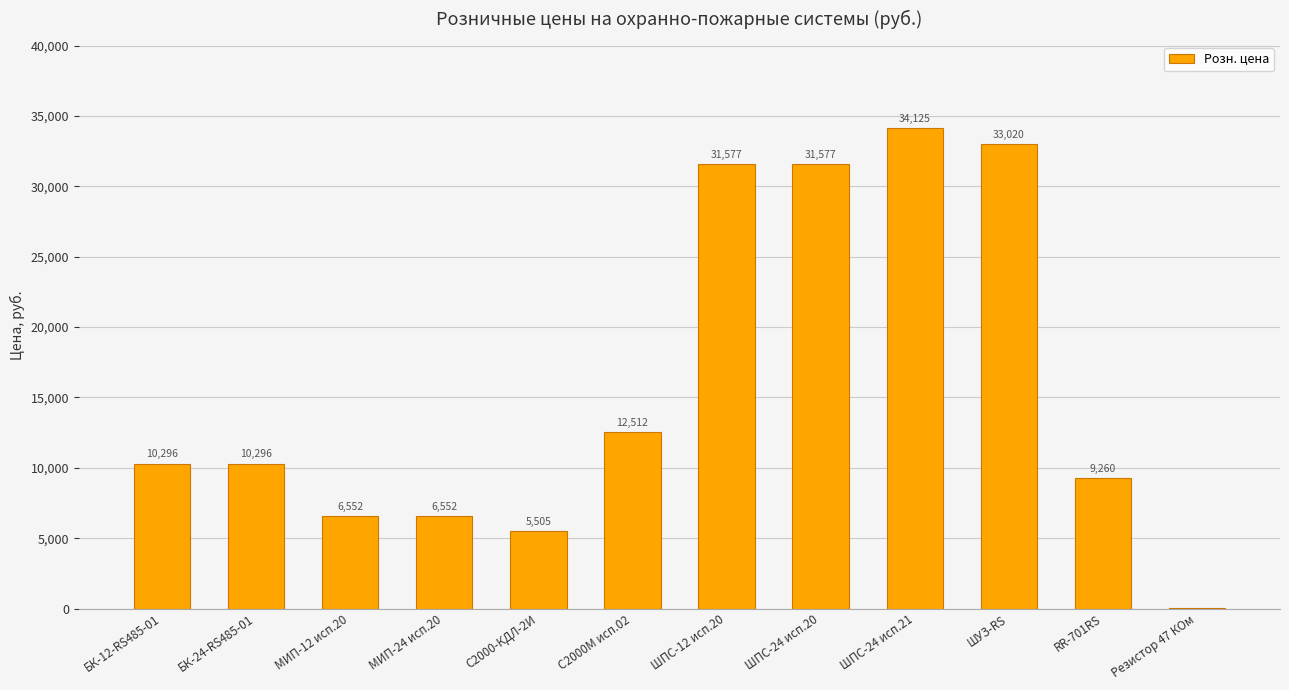

What value does the data have at ШПС-24 исп.21?

34125.0